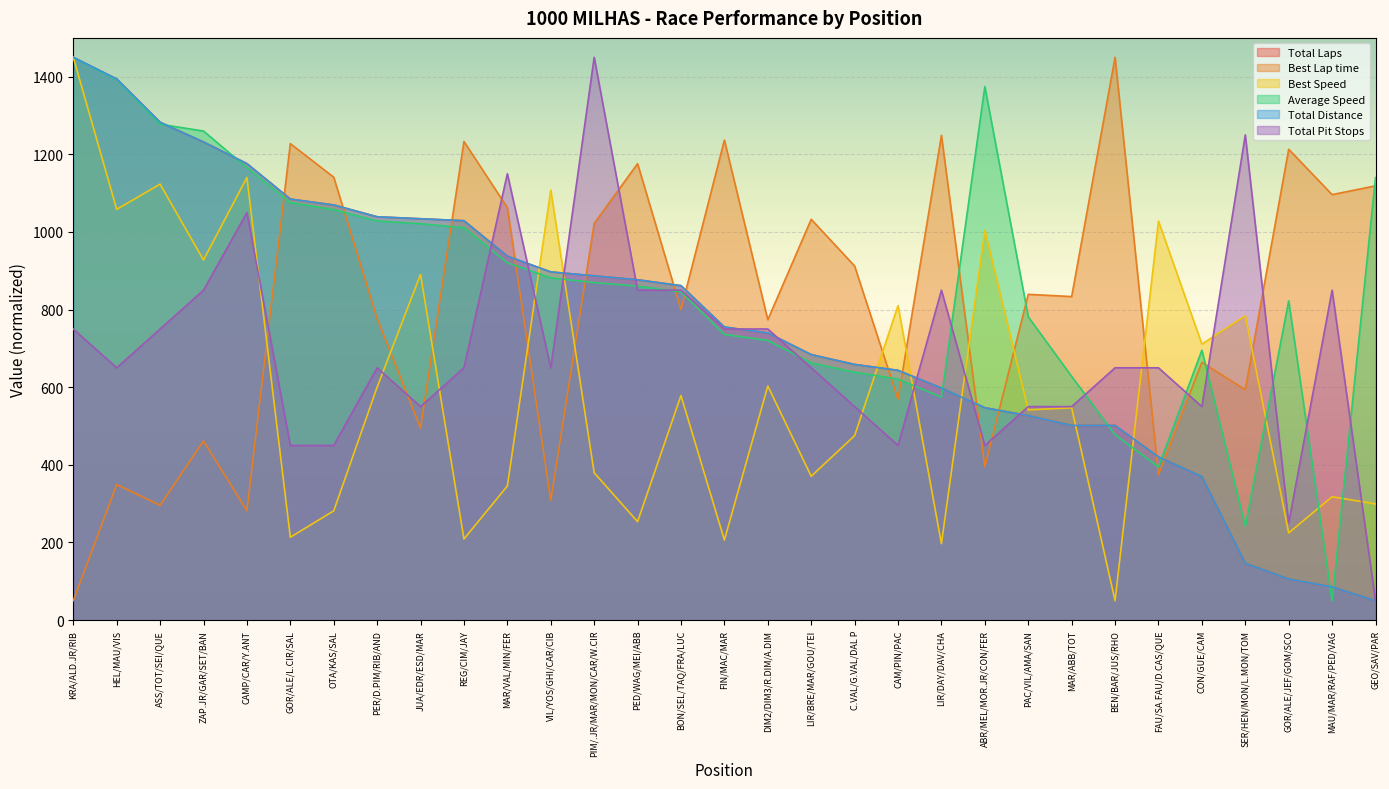

What are all the series names shown in the legend?

Total Laps, Best Lap time, Best Speed, Average Speed, Total Distance, Total Pit Stops